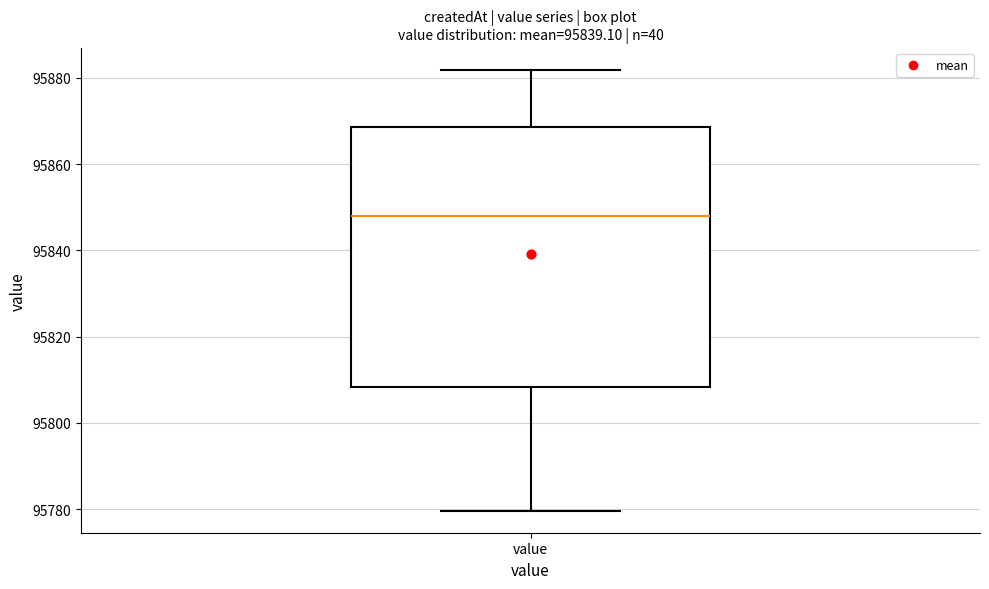

Transcribe this box plot: give where the median line is, the range the box spans, and where the two whiskers end, as read against the y-axis. The values are not printed on the chart, so give them approximately, as read against the axis.

median 95848, box 95808 to 95868, whiskers 95780 to 95882